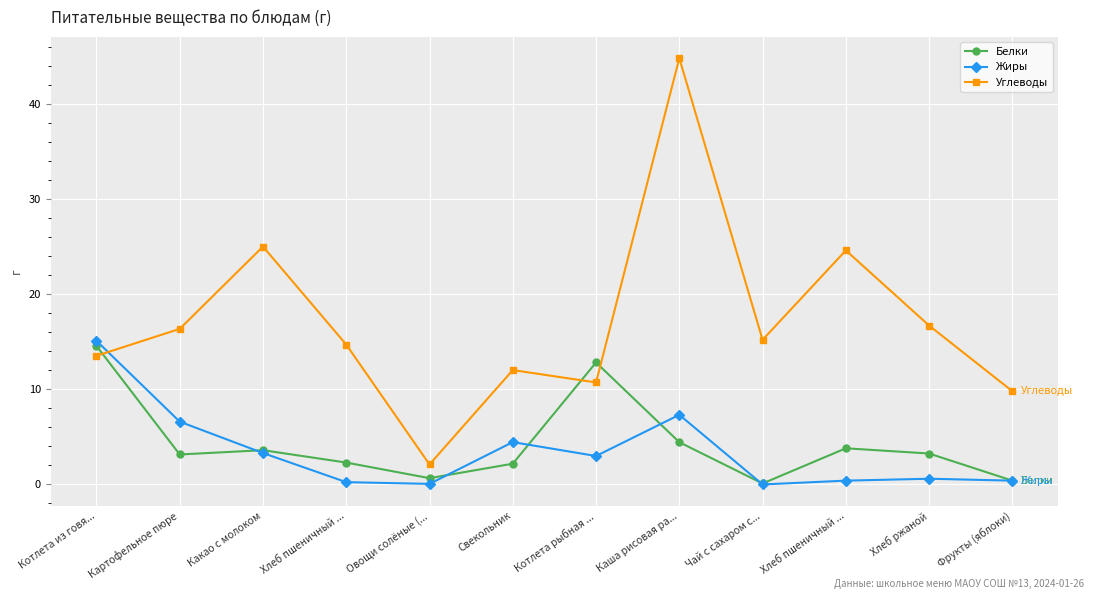

Is this an area chart (filled region under the line)?

No